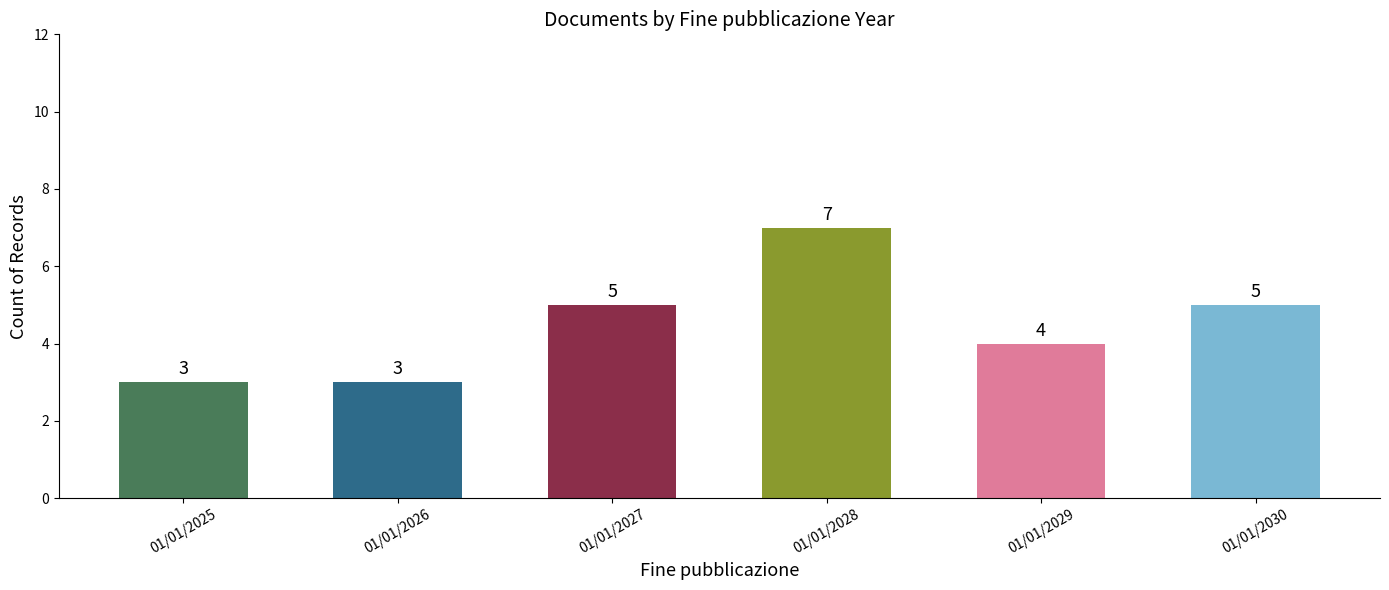

What is the change in value from 01/01/2025 to 01/01/2029?

+1